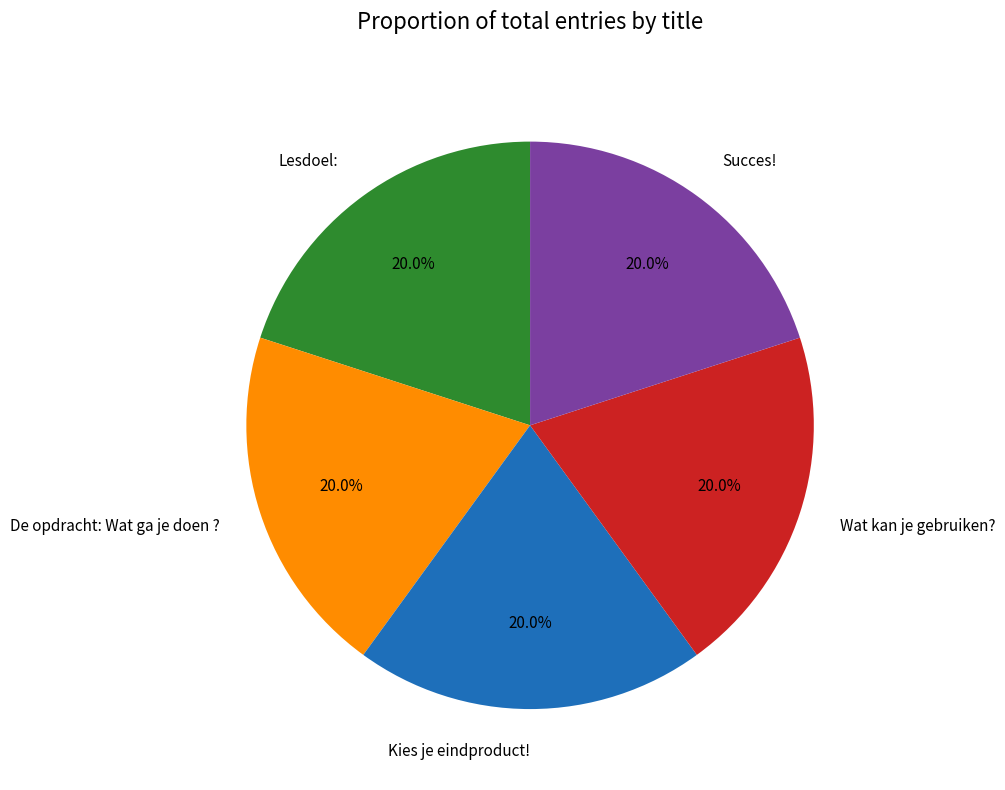

Does Kies je eindproduct! account for over 50% of the chart?

No